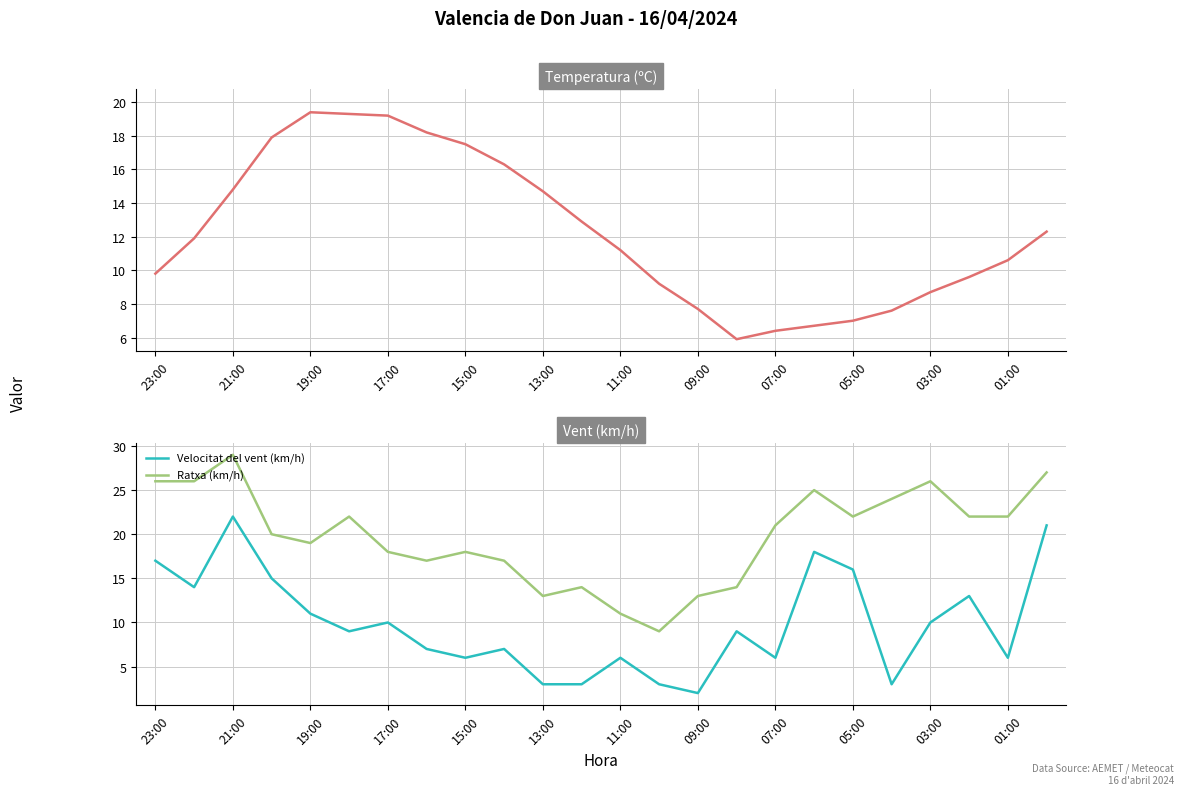

The Velocitat del vent (km/h) series shows 6 at 07:00. True or false?

True